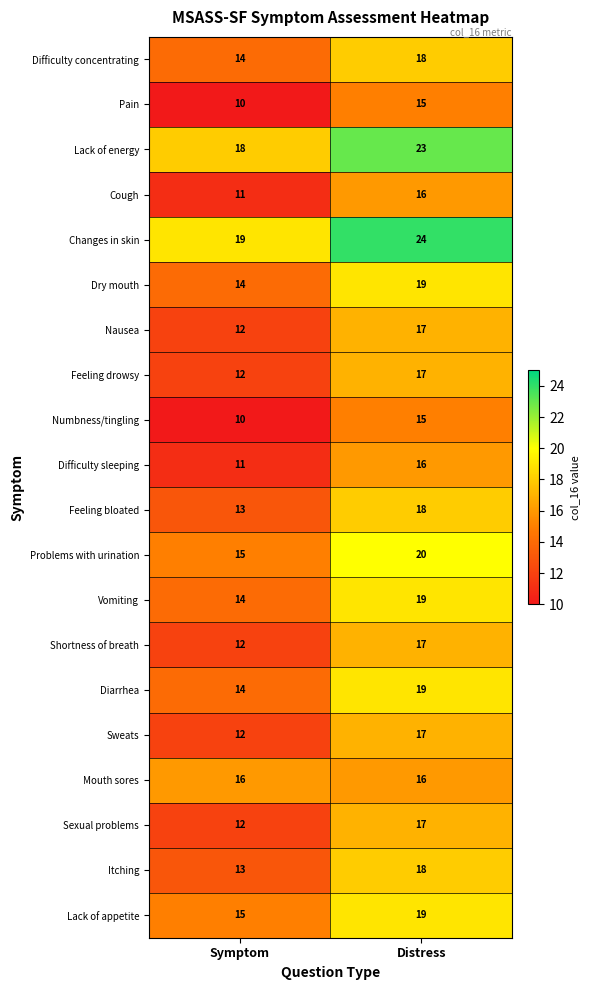

How many series are shown in this chart?

20